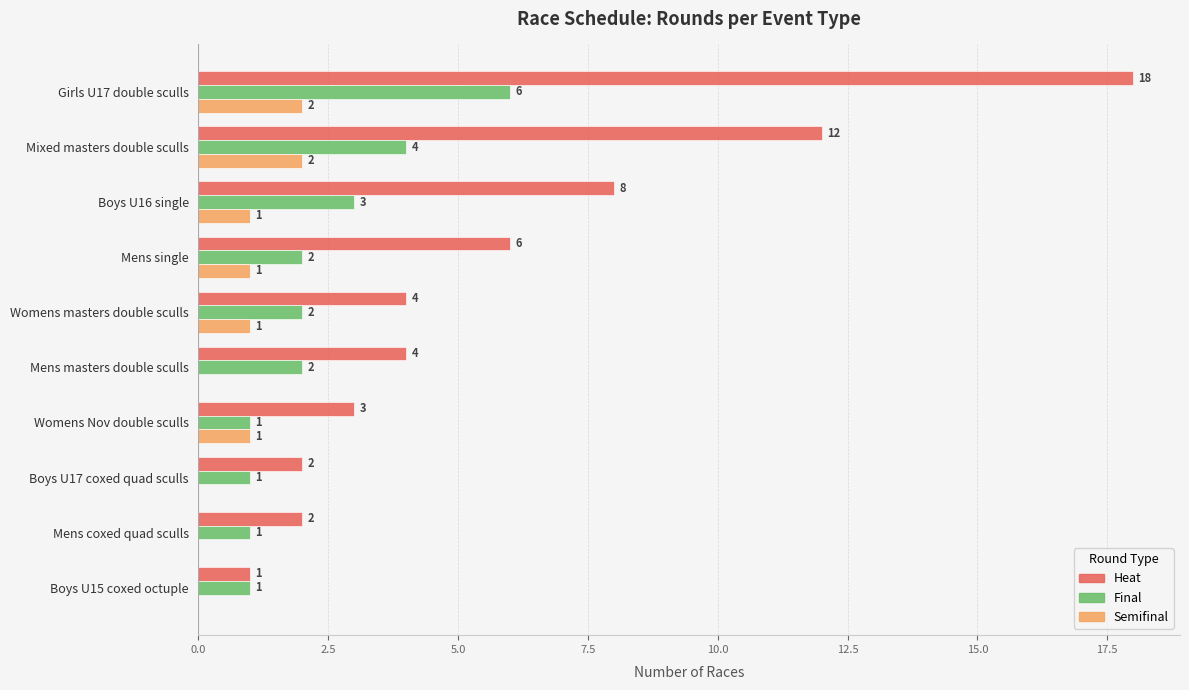

What is the total value across all series at Girls U17 double sculls?

26